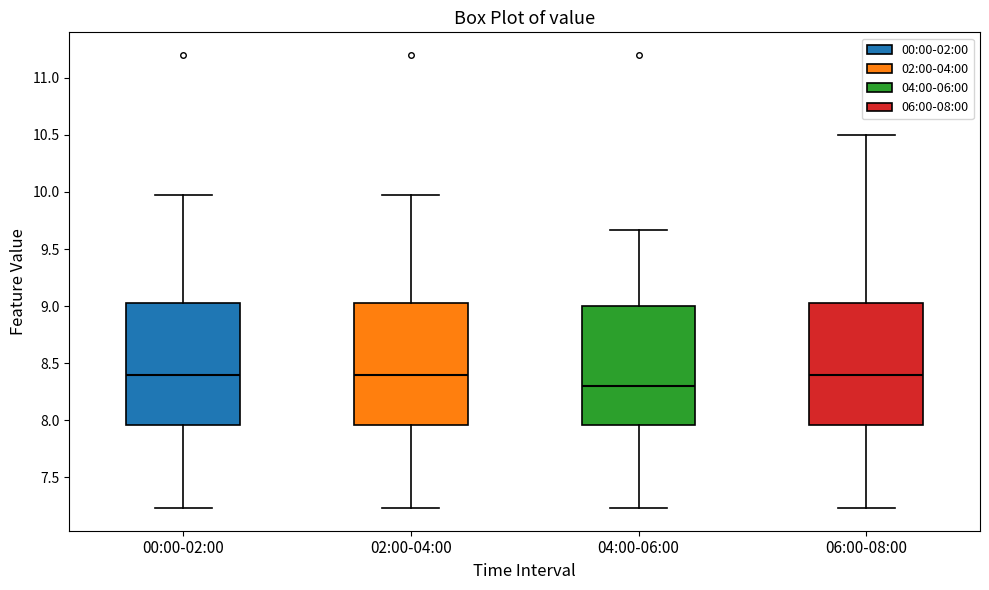

Reading left to right, read every box against the y-axis: the position of its median line, the range the box covers, and the ends of its whiskers. The values are not printed on the chart, so give them approximately, as read against the axis.

00:00-02:00: median 8.40, box 7.95 to 9.05, whiskers 7.25 to 9.95
02:00-04:00: median 8.40, box 7.95 to 9.05, whiskers 7.25 to 9.95
04:00-06:00: median 8.30, box 7.95 to 9.00, whiskers 7.25 to 9.65
06:00-08:00: median 8.40, box 7.95 to 9.05, whiskers 7.25 to 10.50